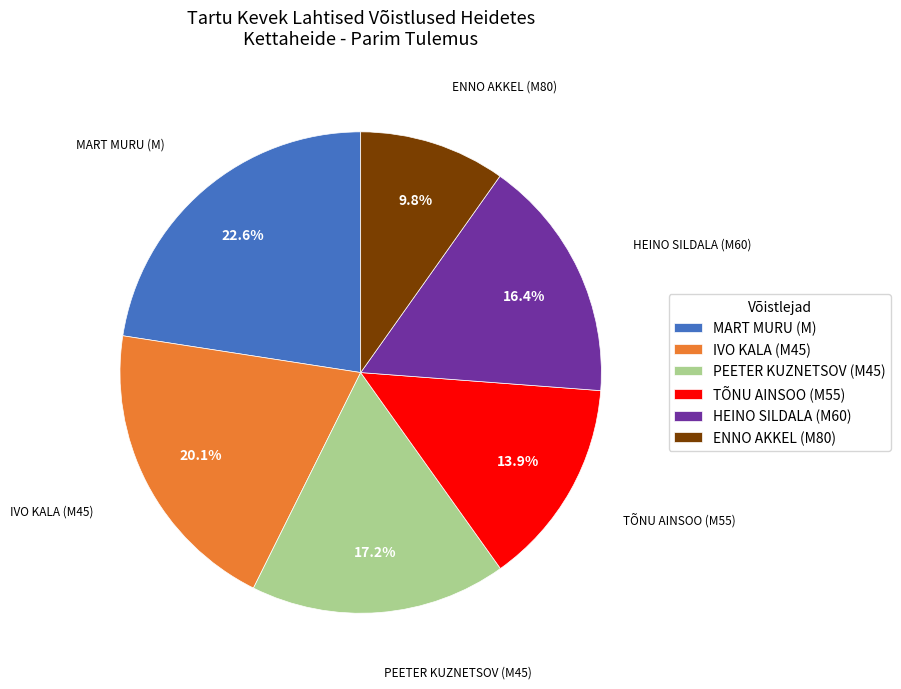

Does IVO KALA (M45) account for over 50% of the chart?

No